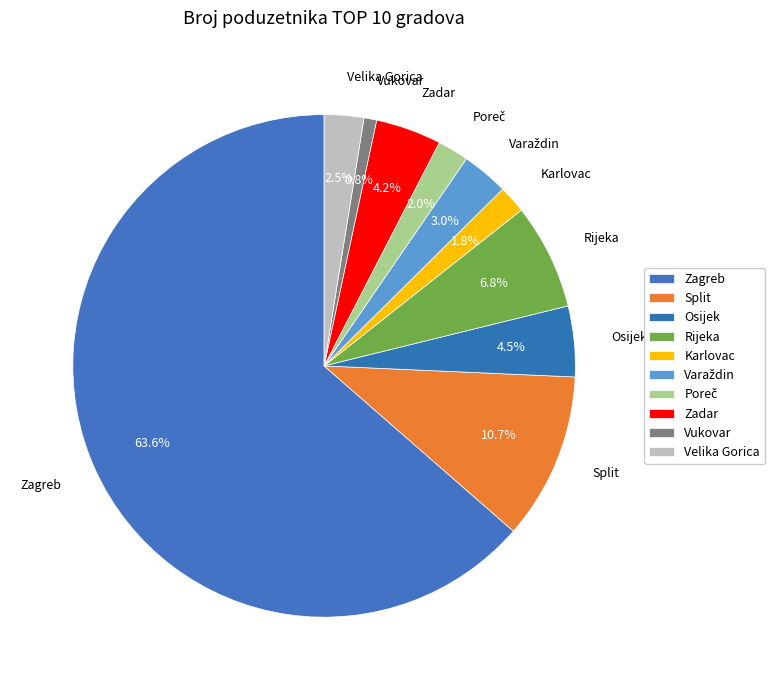

The Vukovar slice represents 10% of the pie. True or false?

False